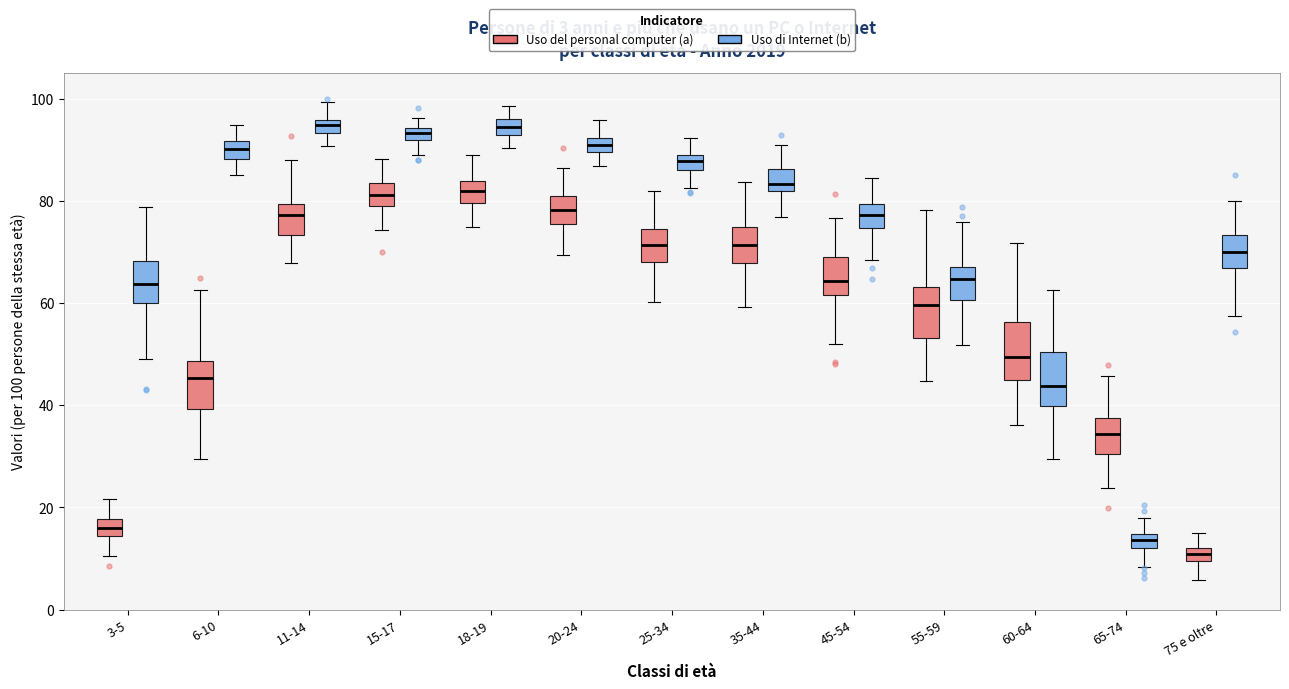

Which box's median line is the lowest?

75 e oltre (Uso del personal computer (a))